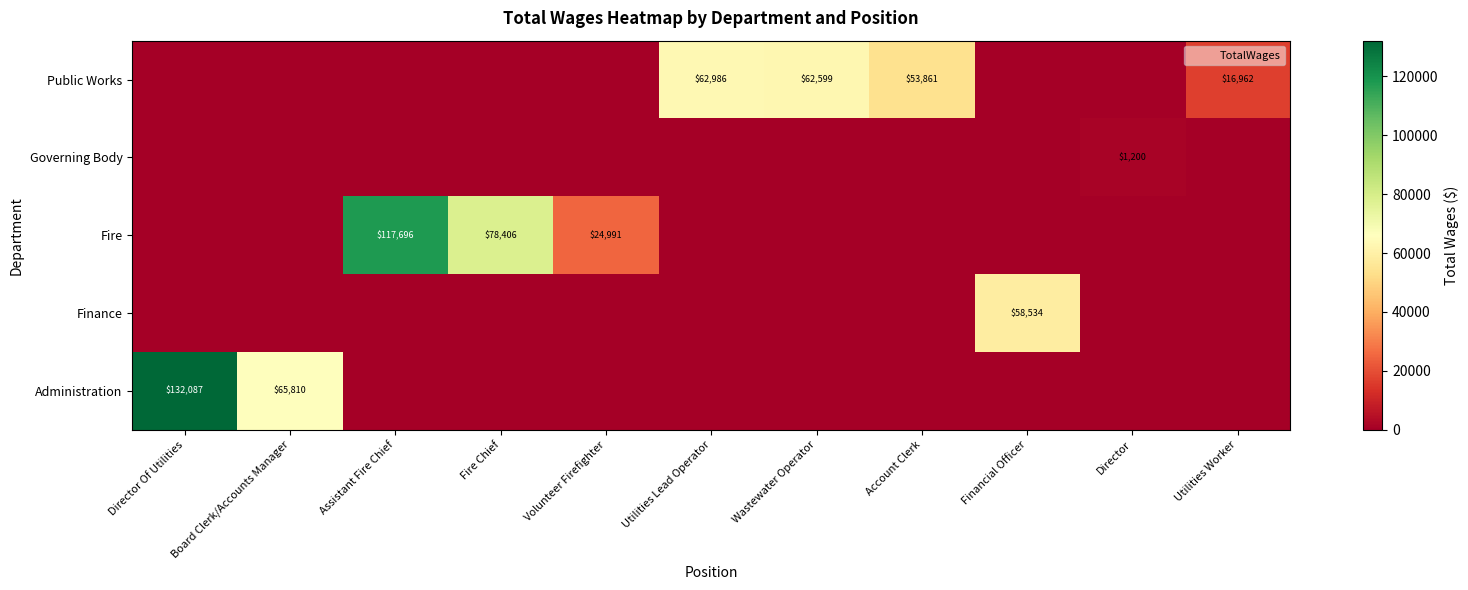

The Public Works series shows 20984 at Account Clerk. True or false?

False